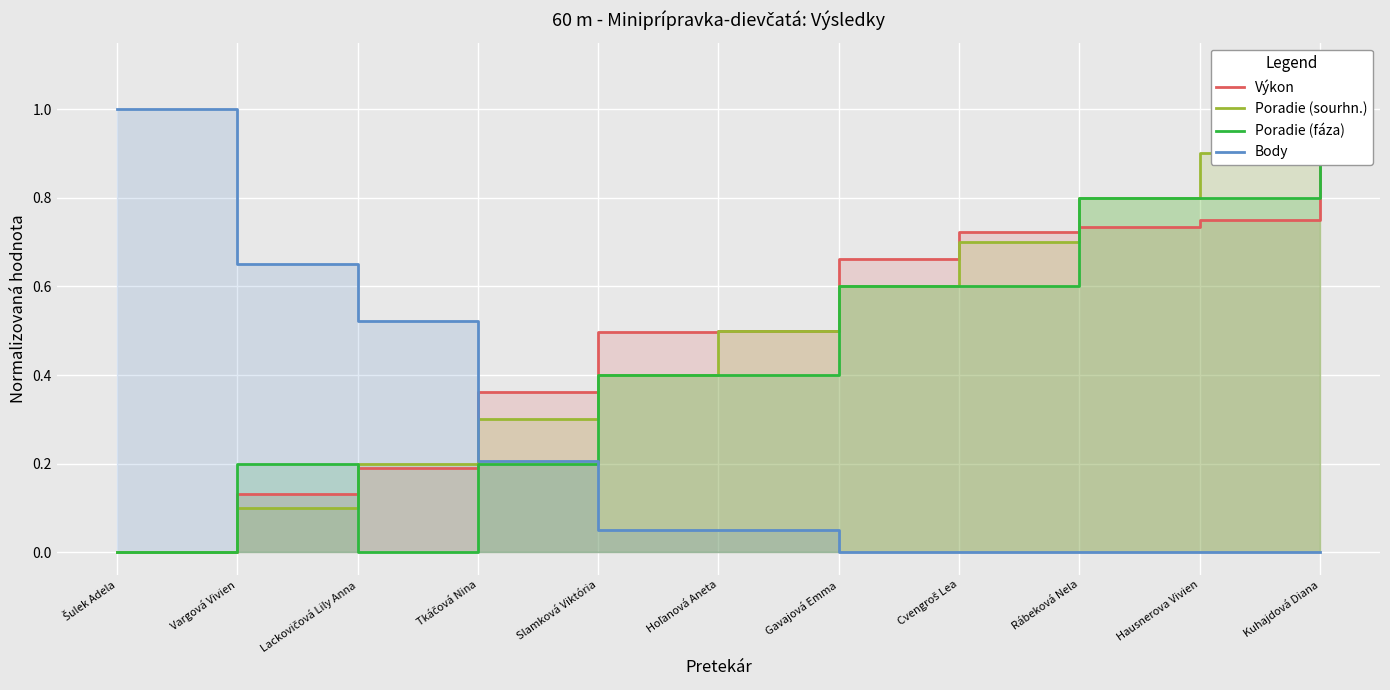

True or false: Body has more than 2 points higher than both neighbors.

False